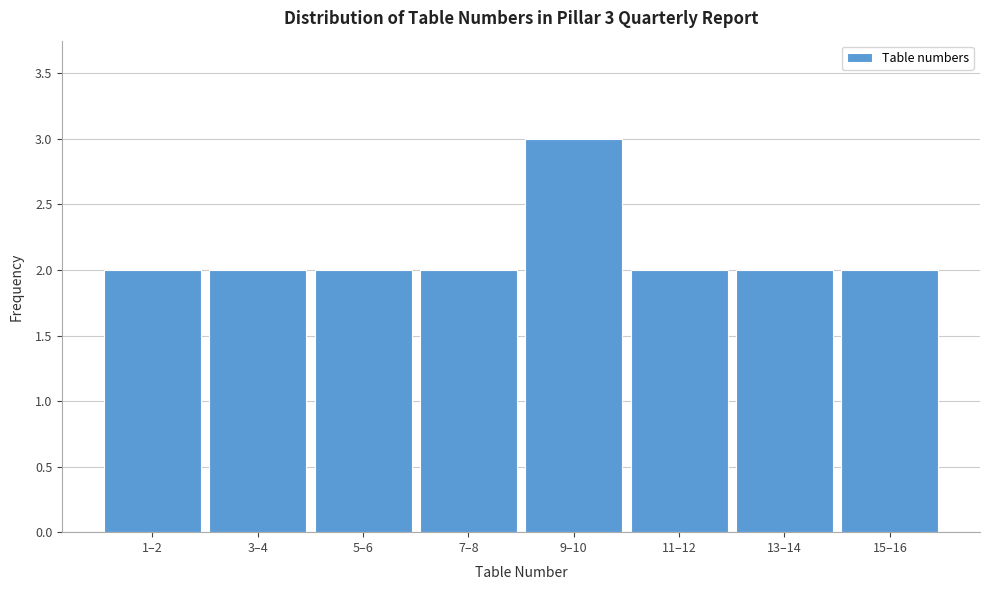

Reading left to right, list all the values displayed in this chart.

1–2=2	3–4=2	5–6=2	7–8=2	9–10=3	11–12=2	13–14=2	15–16=2